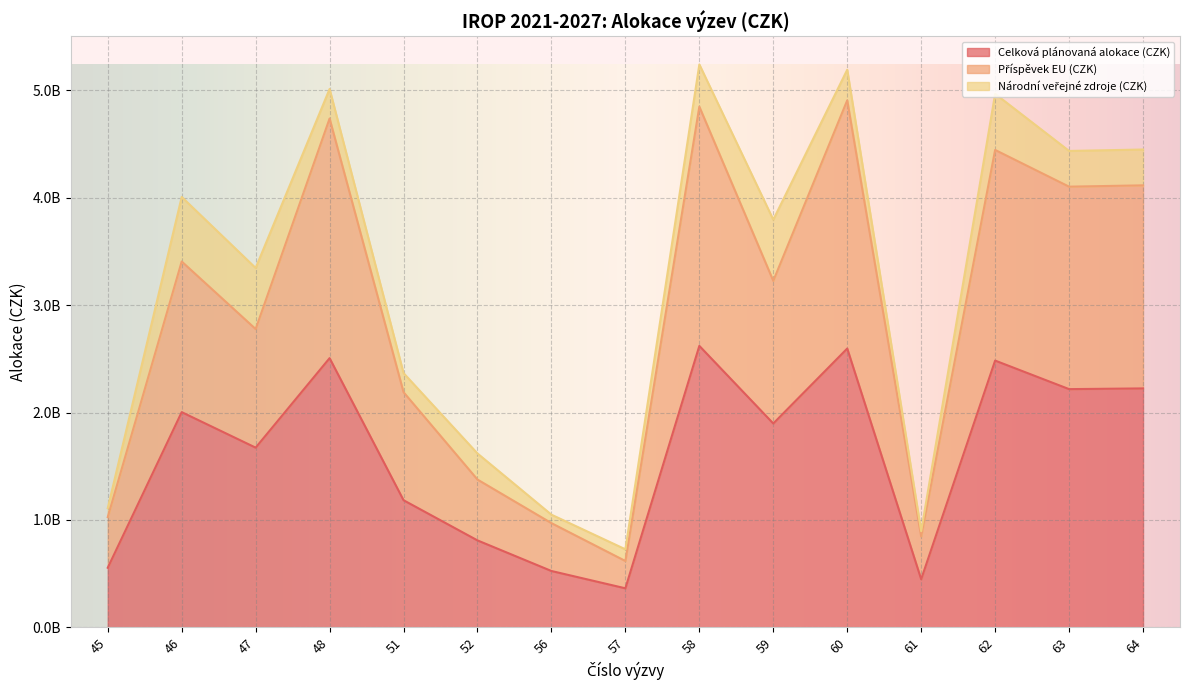

Which series has the largest range (max minus min)?

Příspěvek EU (CZK)